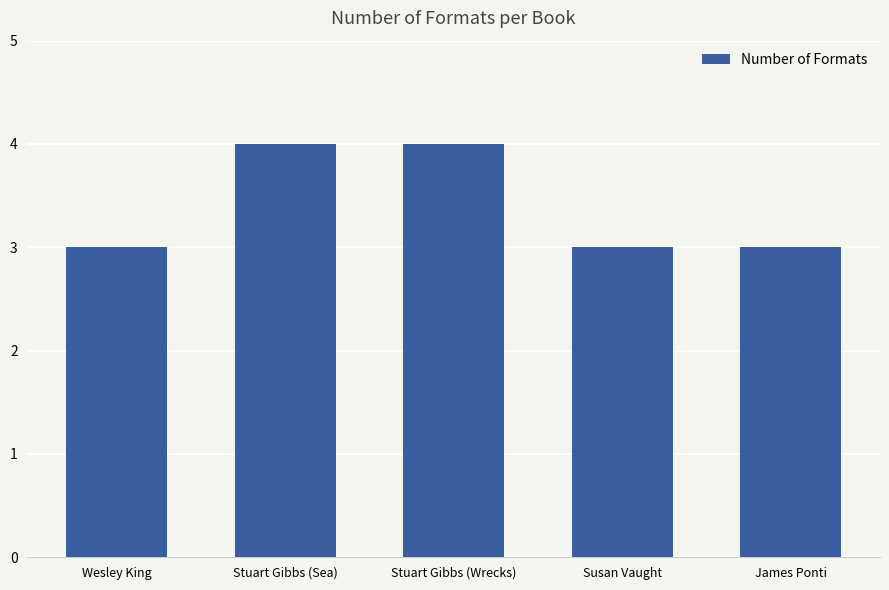

What is the difference between the maximum and minimum values?

1